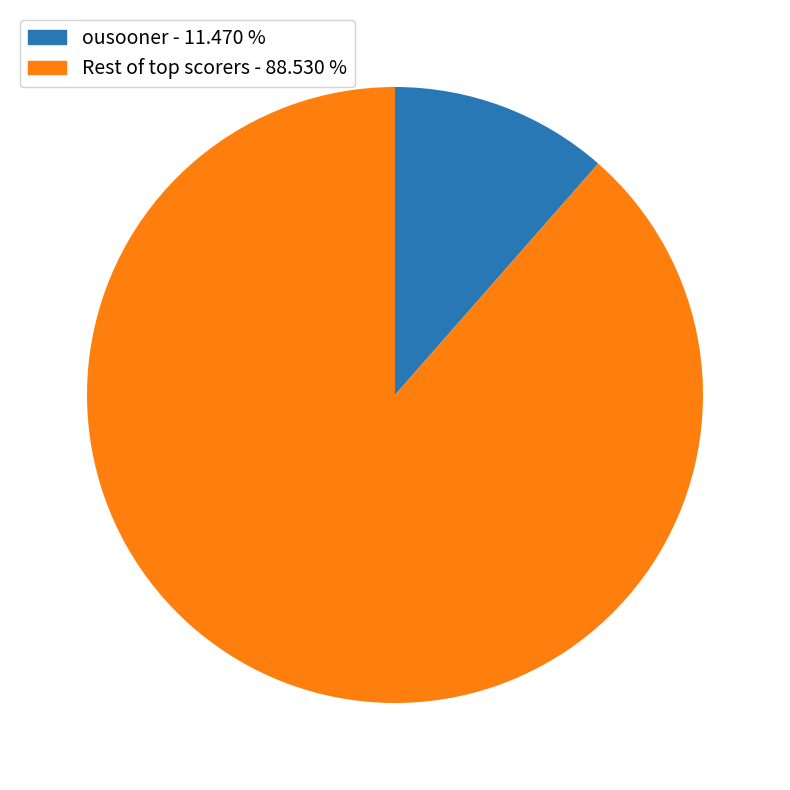

Does any single category account for the majority?

Yes